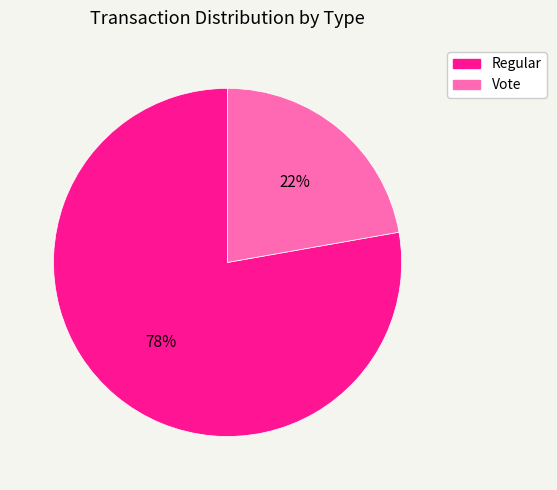

To the nearest percent, what is the difference between the largest and smallest slice percentages?

56%